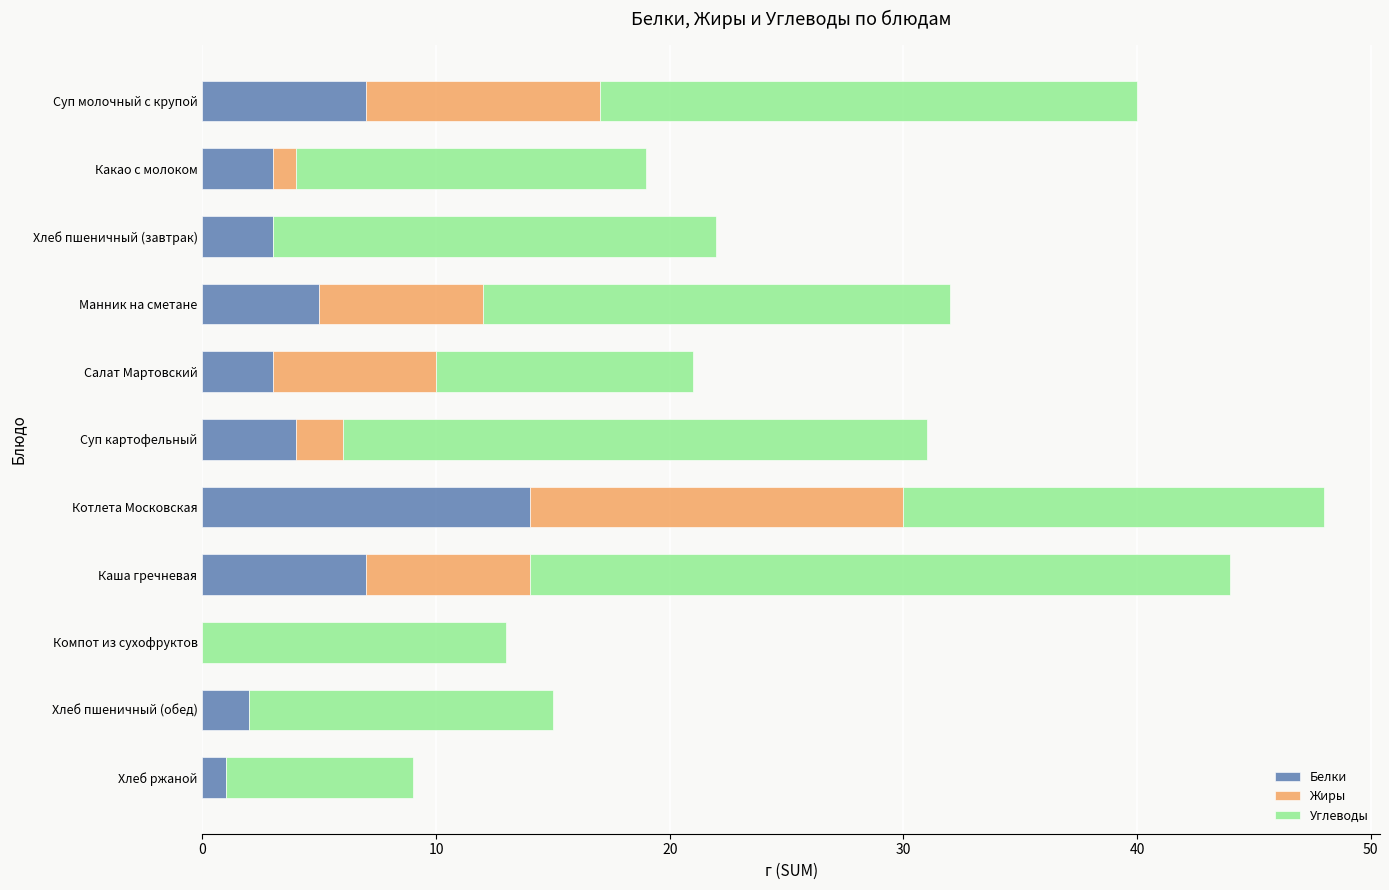

What is the highest value of the Белки series?

14